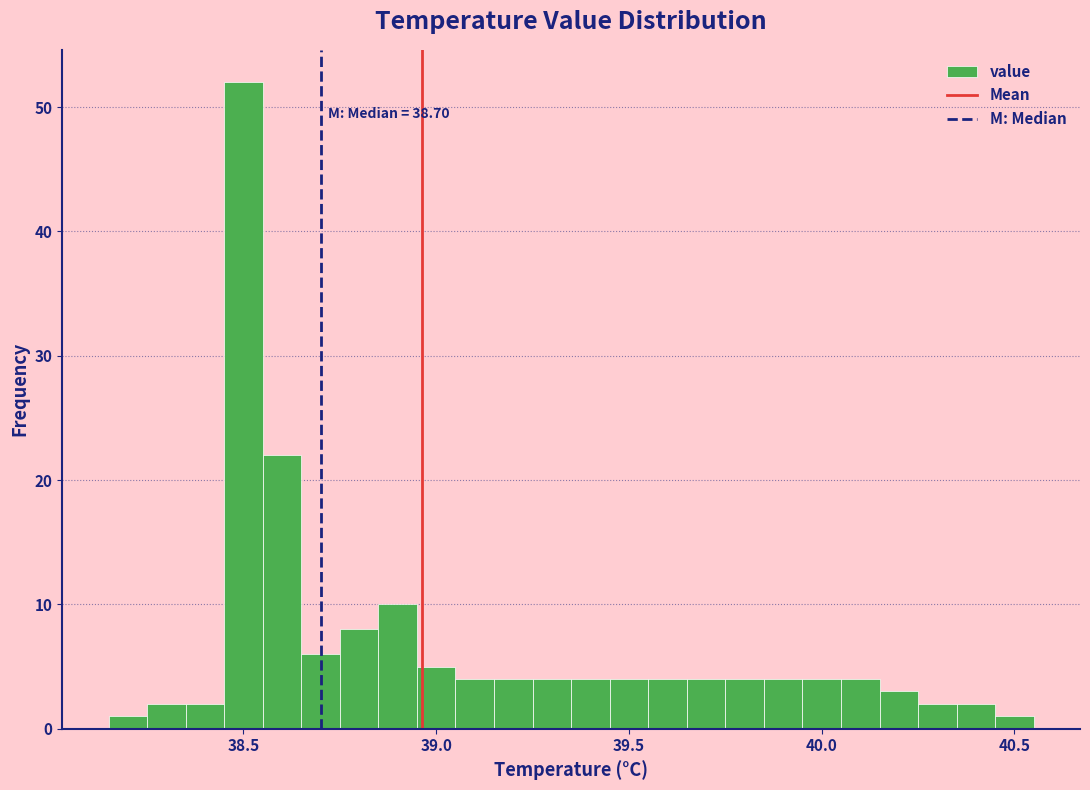

Around what value on the x-axis is the tallest bar? Give the approximate position of its centre, as read against the axis.

38.50